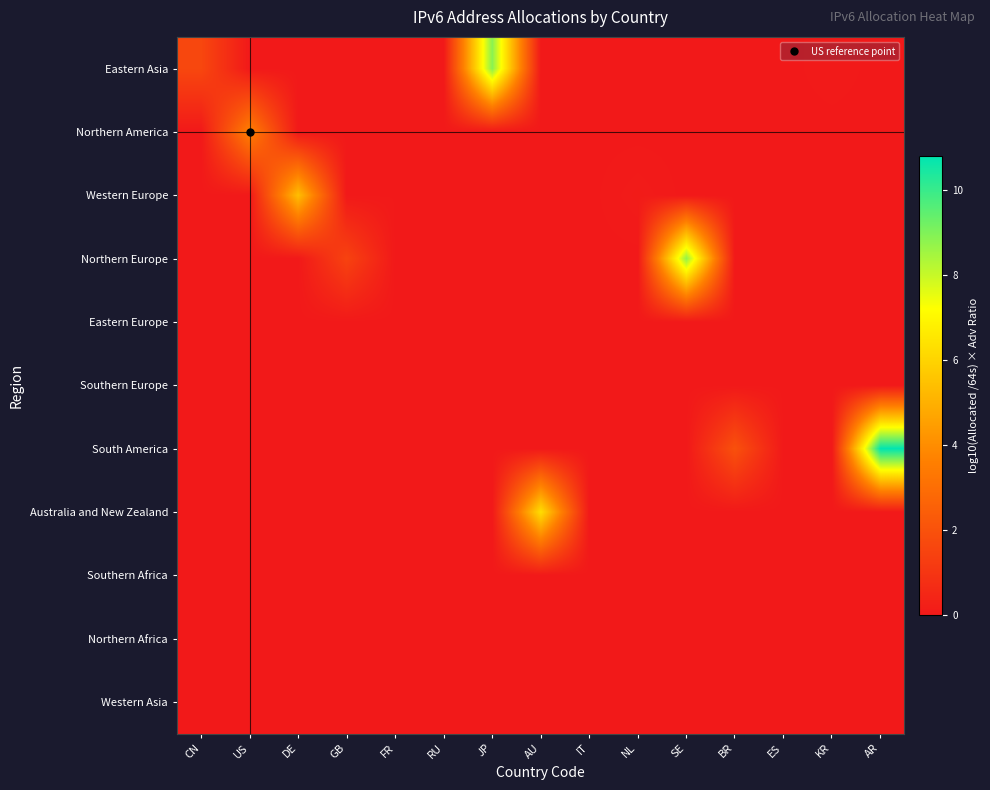

Which series has the largest total across all categories?

South America